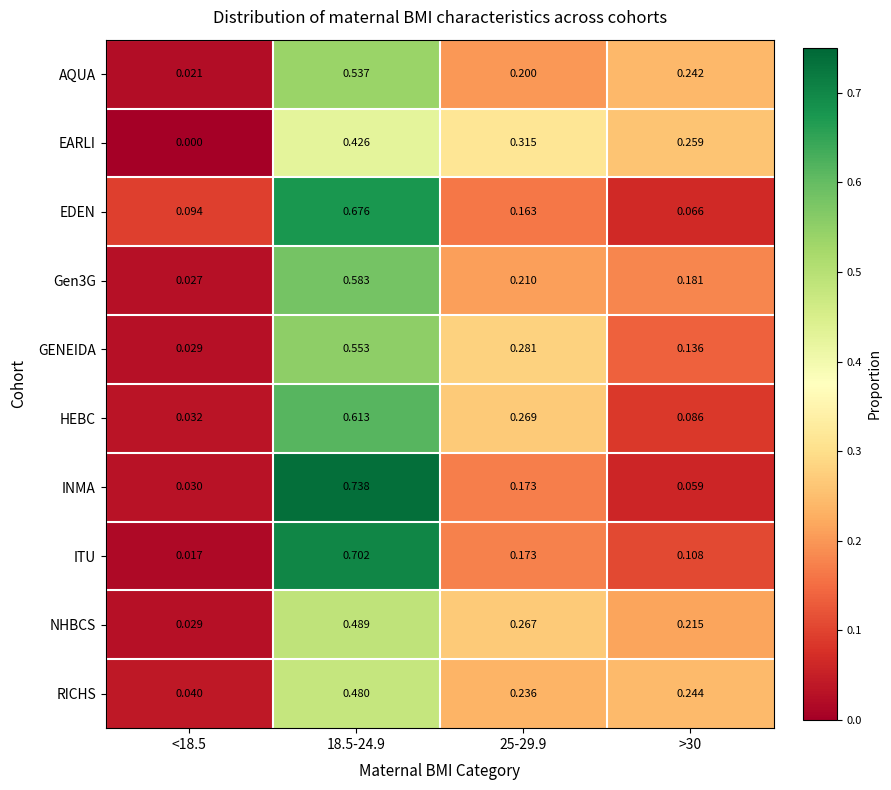

Is the value of NHBCS at >30 greater than the value of Gen3G at >30?

Yes